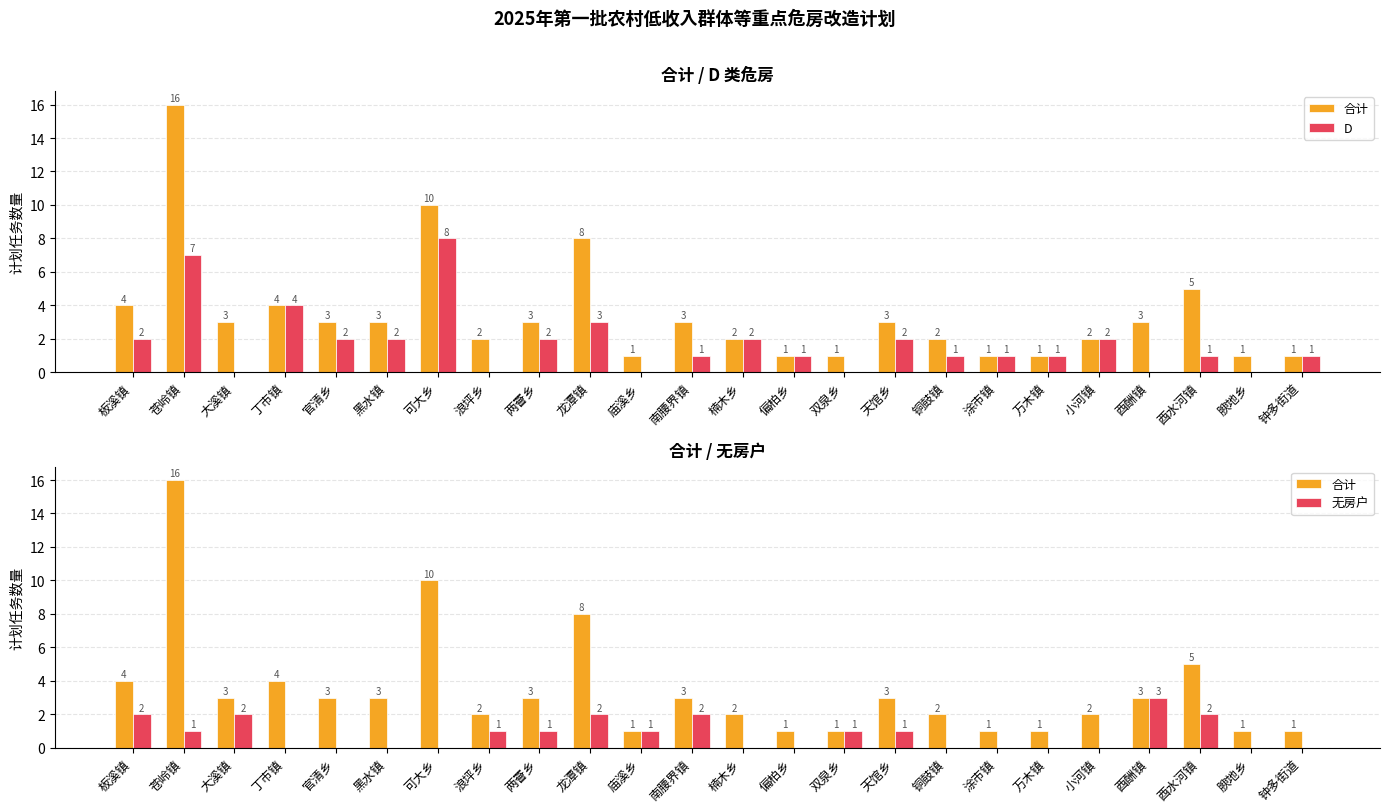

What position from the left is 万木镇?

19